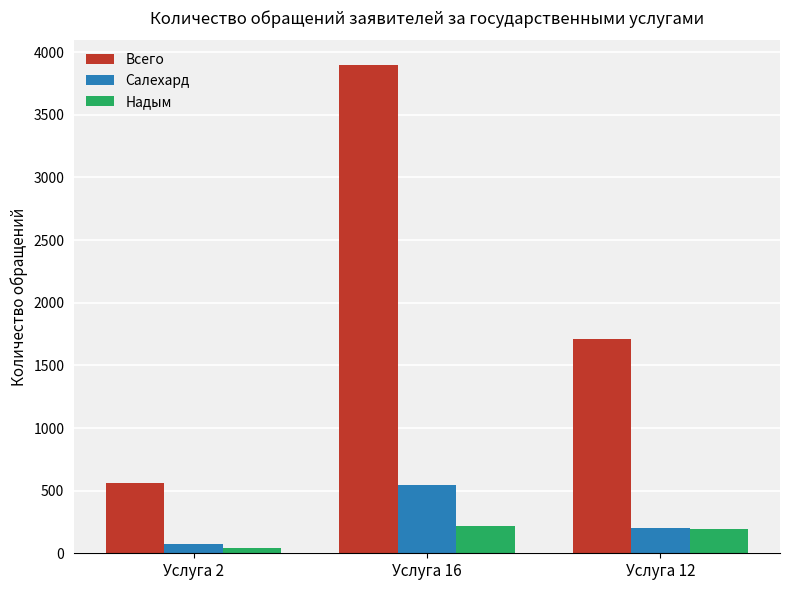

What is the average value of the Всего series?

2054